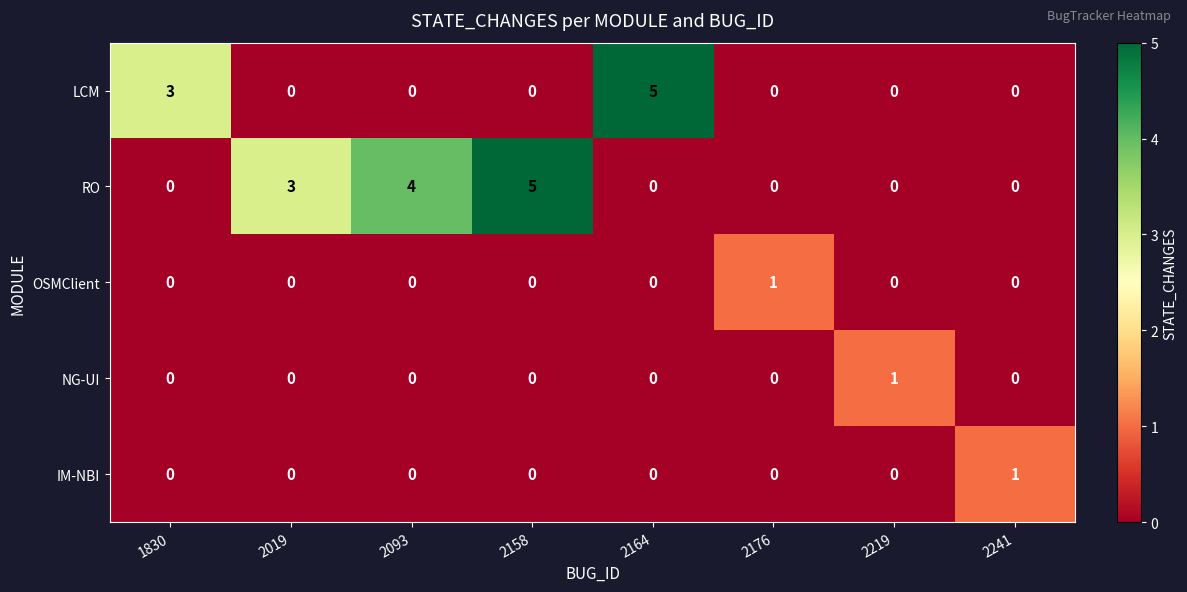

Is it true that IM-NBI equals 0 at 2164?

True